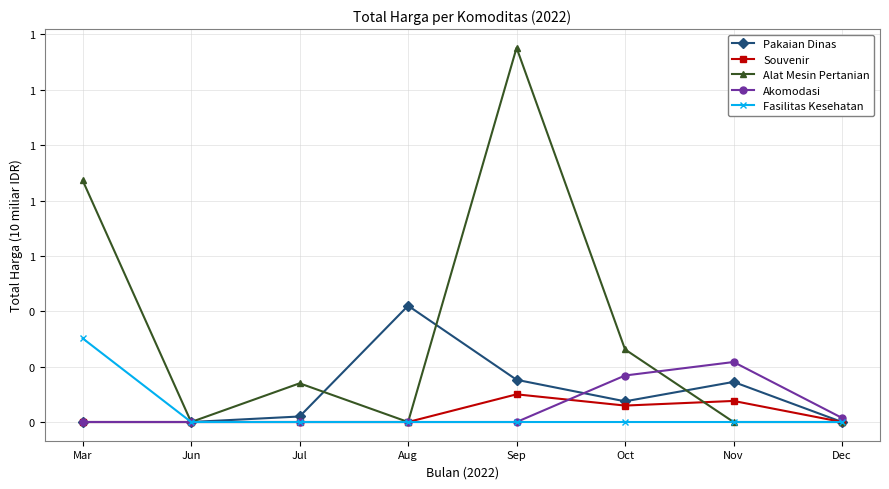

True or false: Alat Mesin Pertanian and Fasilitas Kesehatan cross at least once.

False